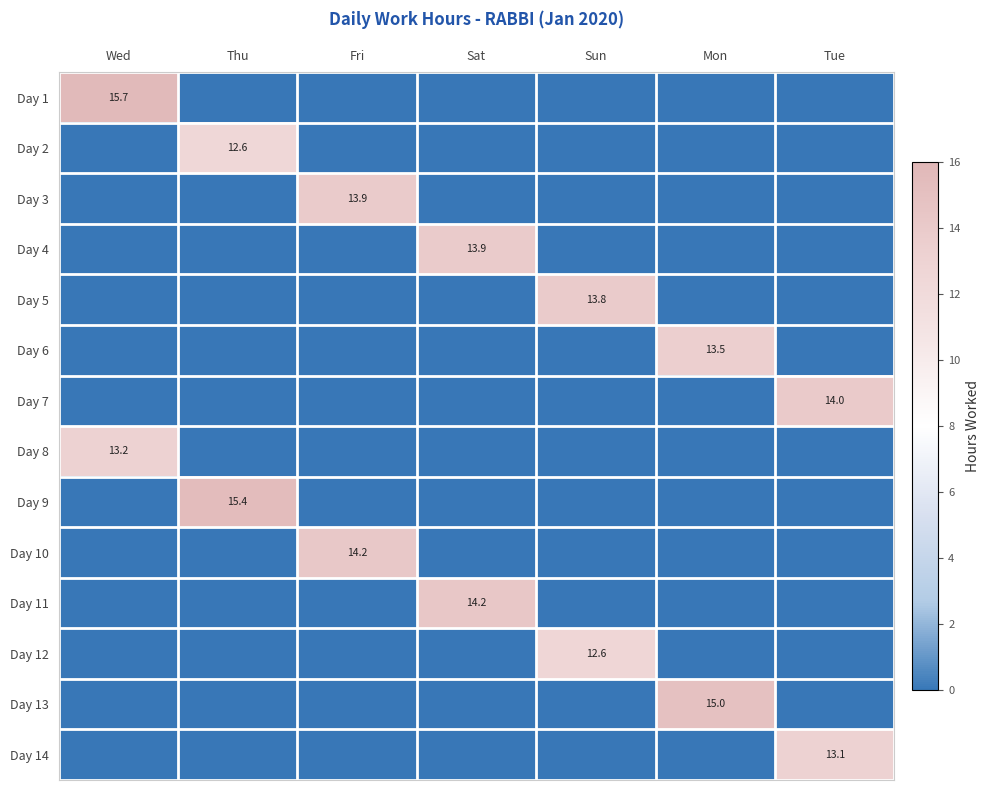

Is it true that Day 13 equals 22.9 at Mon?

False